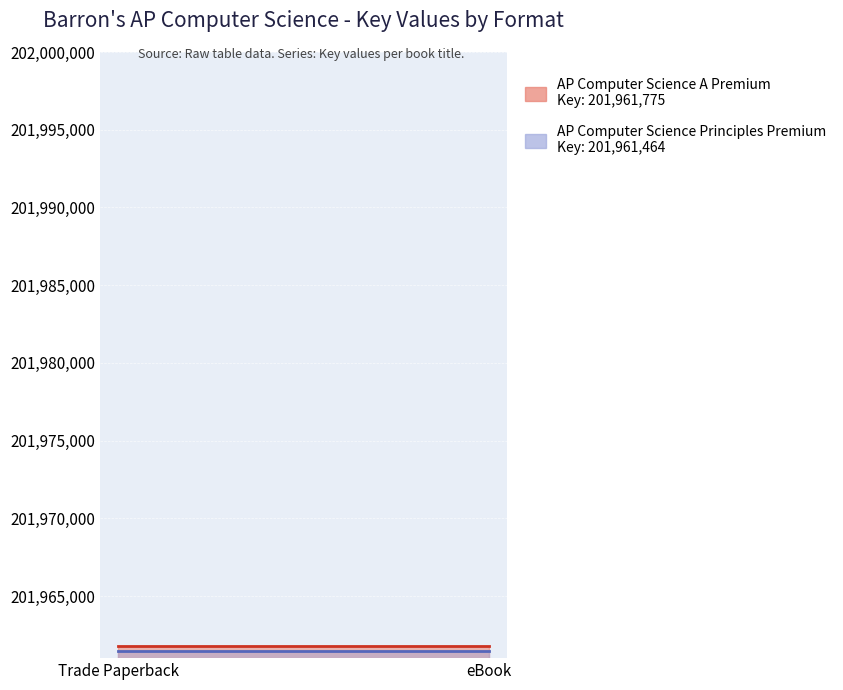

True or false: AP Computer Science A Premium has a value of 201961775 at eBook.

True